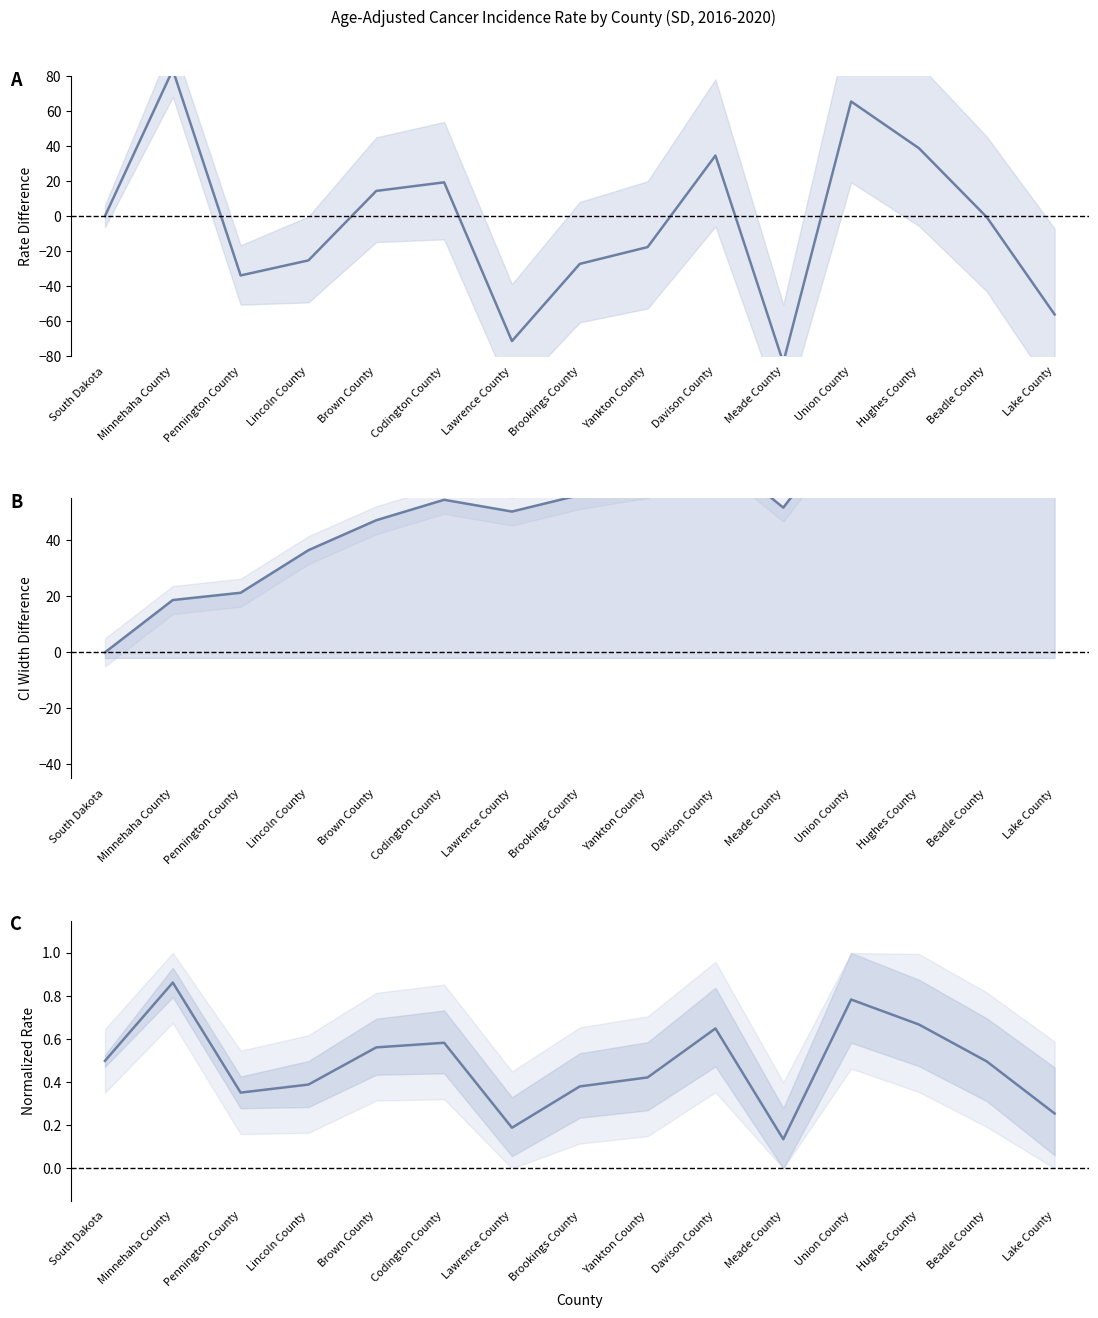

Between Codington County and Minnehaha County, which is larger?

Minnehaha County